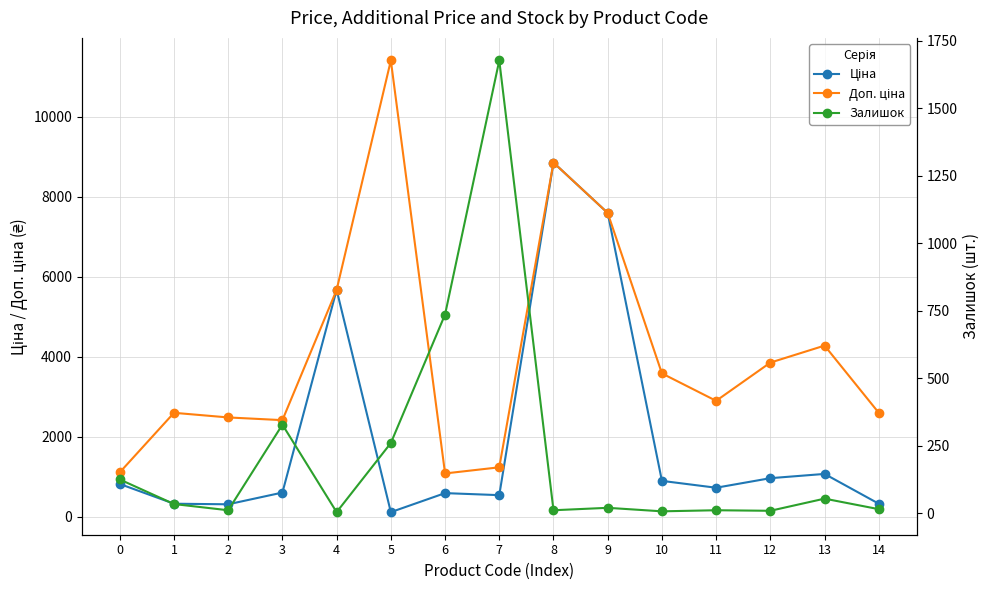

What is the sum of all Доп. ціна values?

61671.6